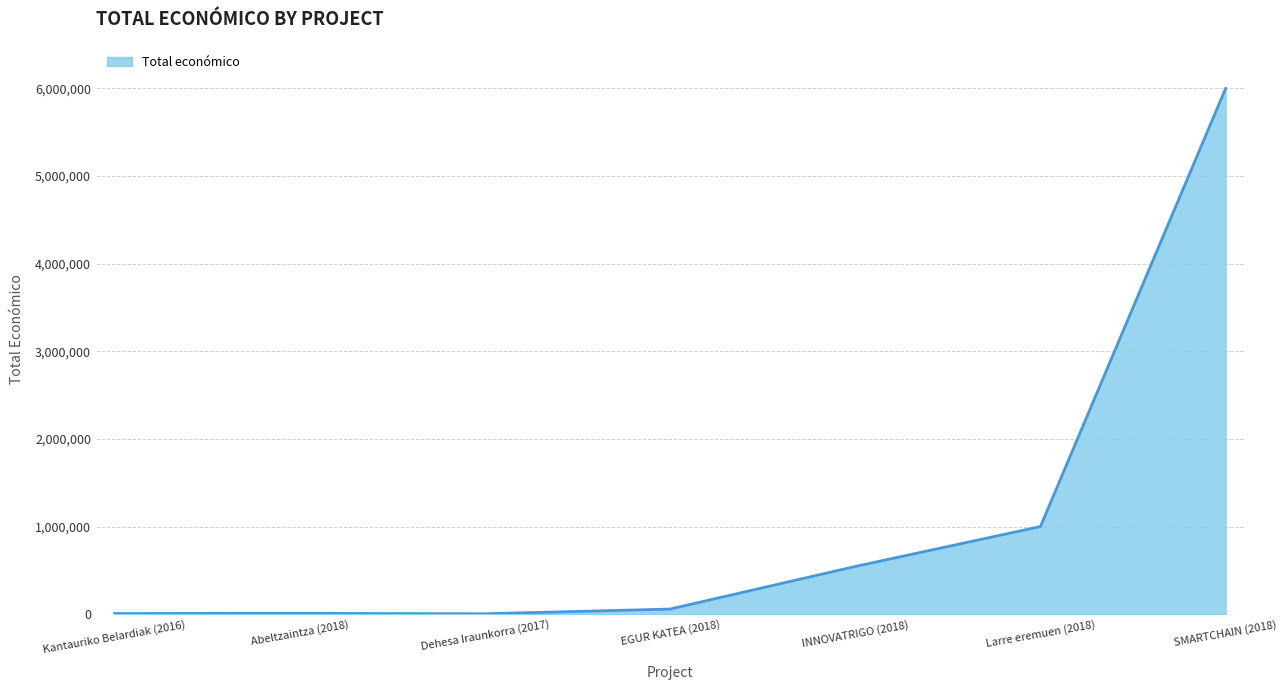

How many lines are shown in the chart?

1